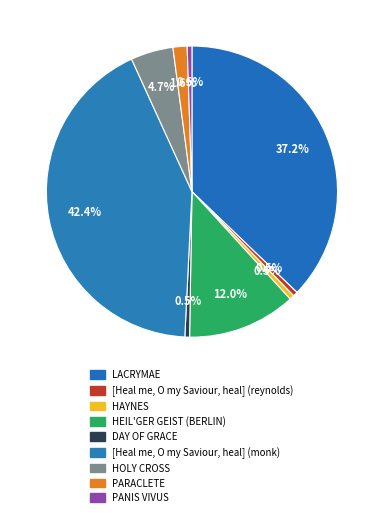

The [Heal me, O my Saviour, heal] (monk) slice represents 54% of the pie. True or false?

False